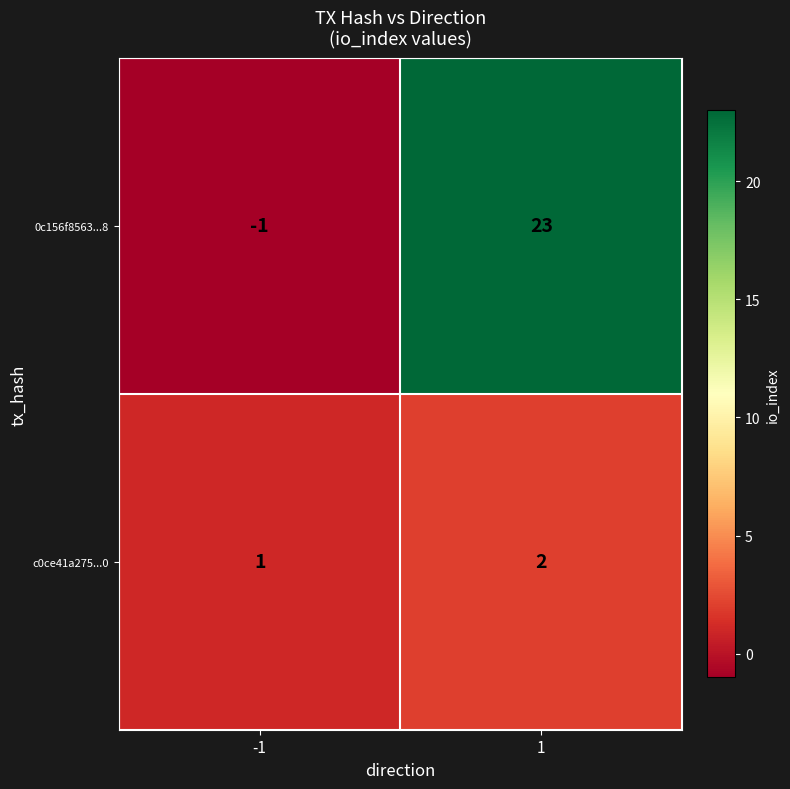

Which series has the largest range (max minus min)?

0c156f8563...8